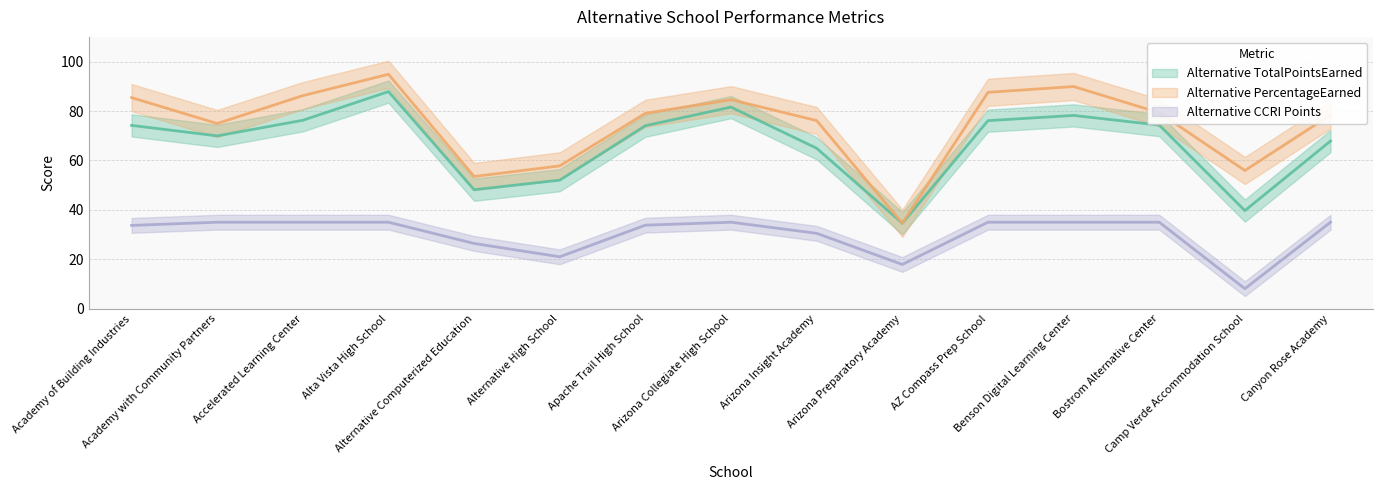

True or false: Alternative TotalPointsEarned and Alternative CCRI Points cross at least once.

False